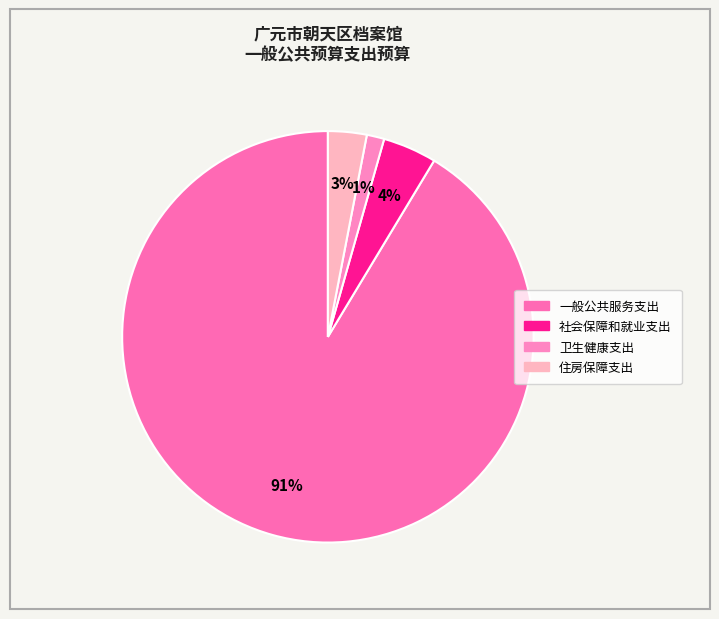

To the nearest percent, what percentage of the pie is 卫生健康支出?

1%